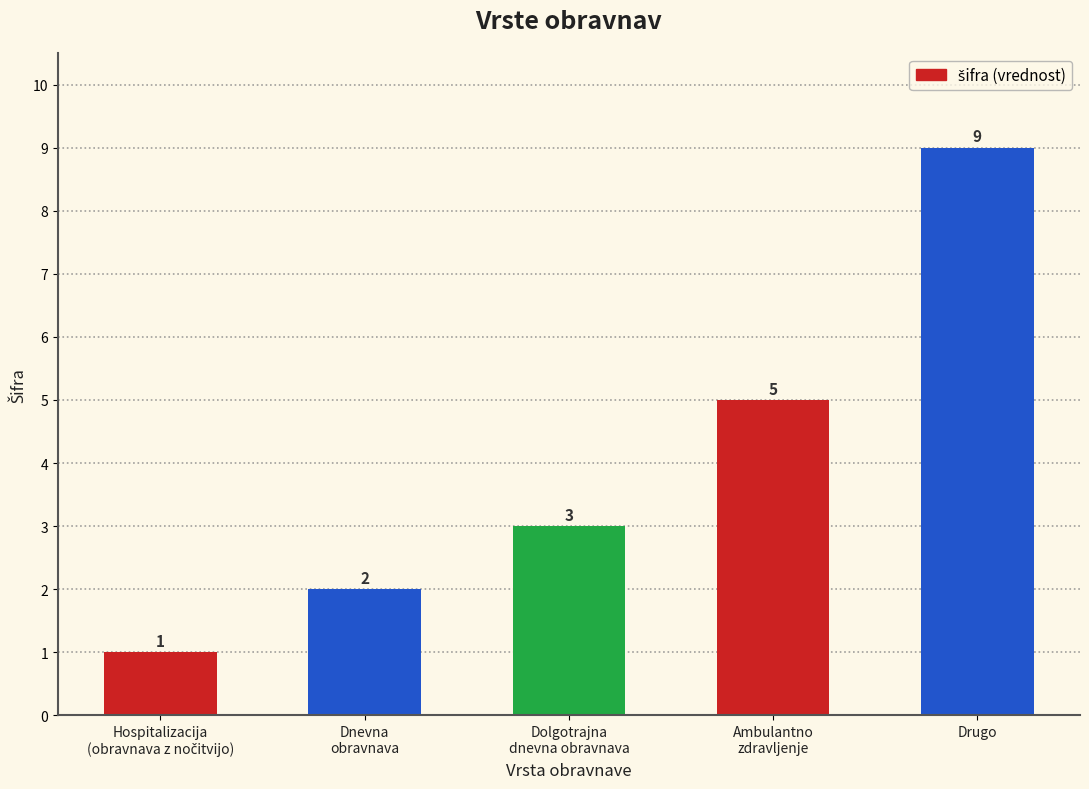

Is it true that the value at Ambulantno
zdravljenje is 5?

True